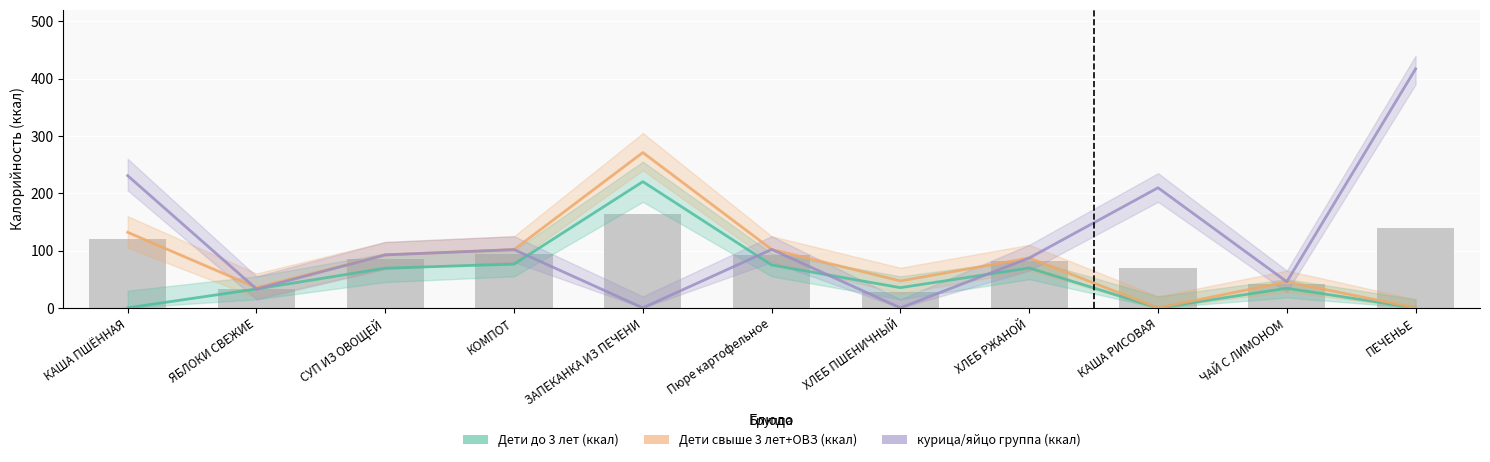

How many values in курица/яйцо группа (ккал) are above zero?

9